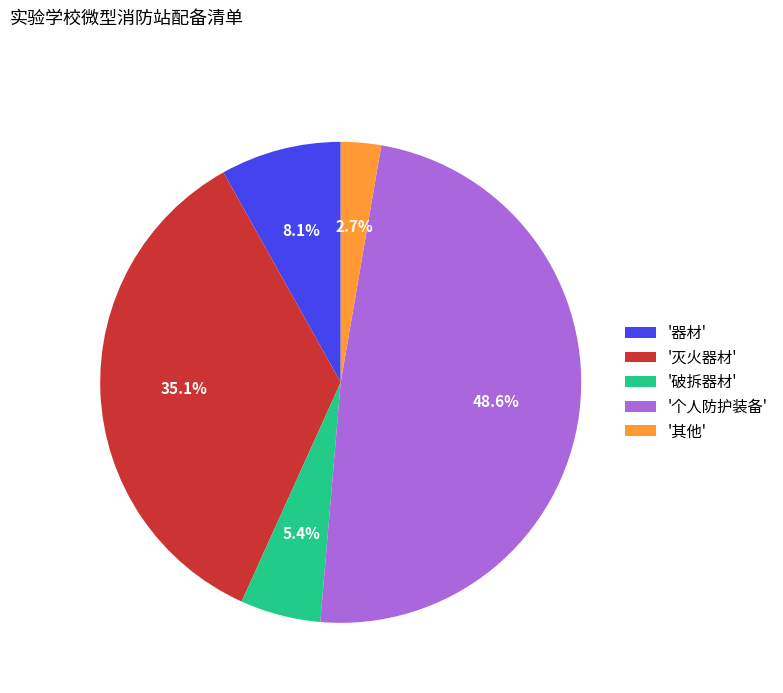

Is '其他' the majority of the pie?

No